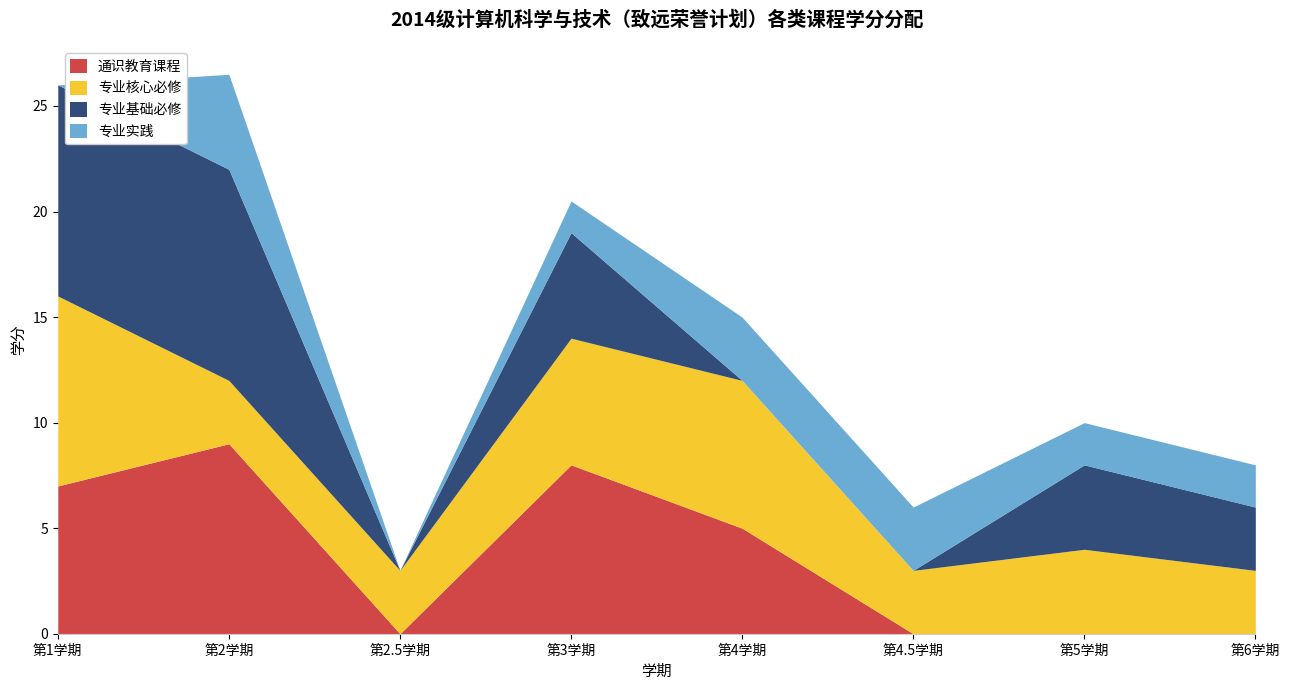

The value of 通识教育课程 at 第5学期 is 0.0. True or false?

True